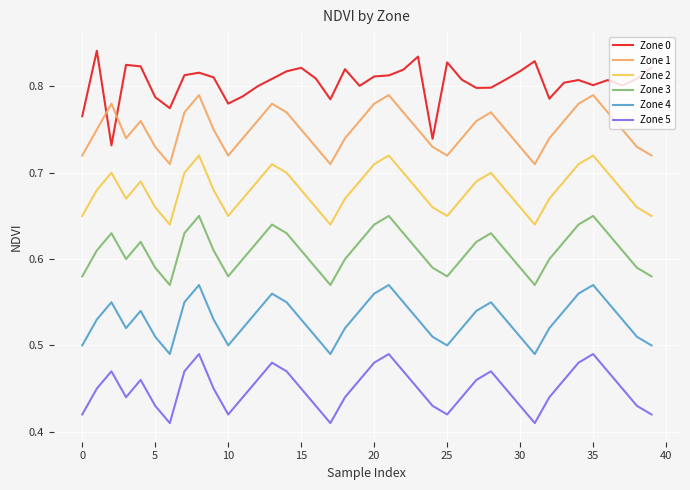

True or false: Zone 2 and Zone 1 intersect in this chart.

False